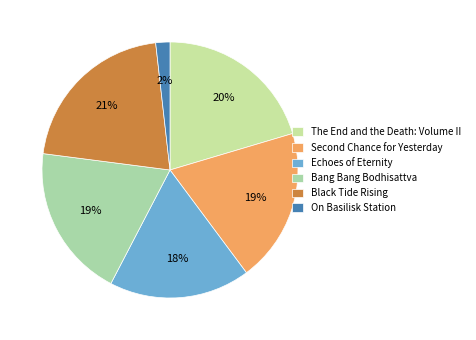

To the nearest percent, what portion does On Basilisk Station represent?

2%